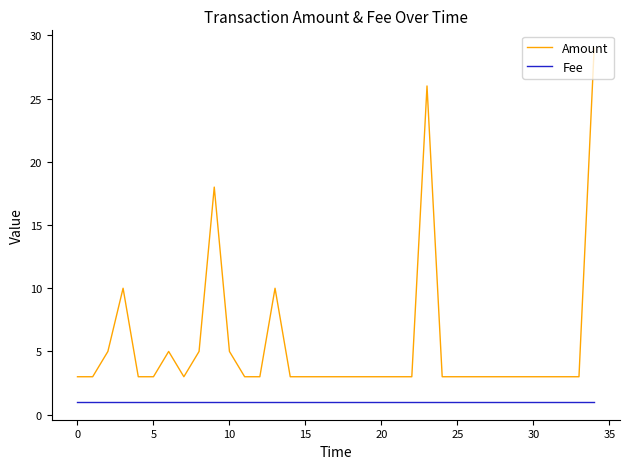

True or false: Amount and Fee intersect in this chart.

False